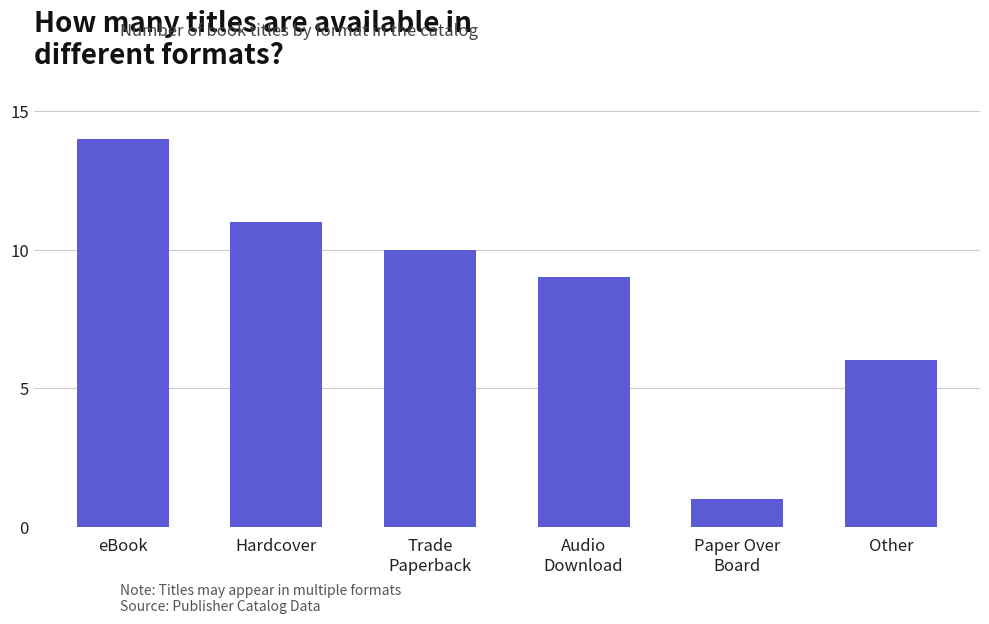

What is the approximate value at Other, to the nearest 5?

5